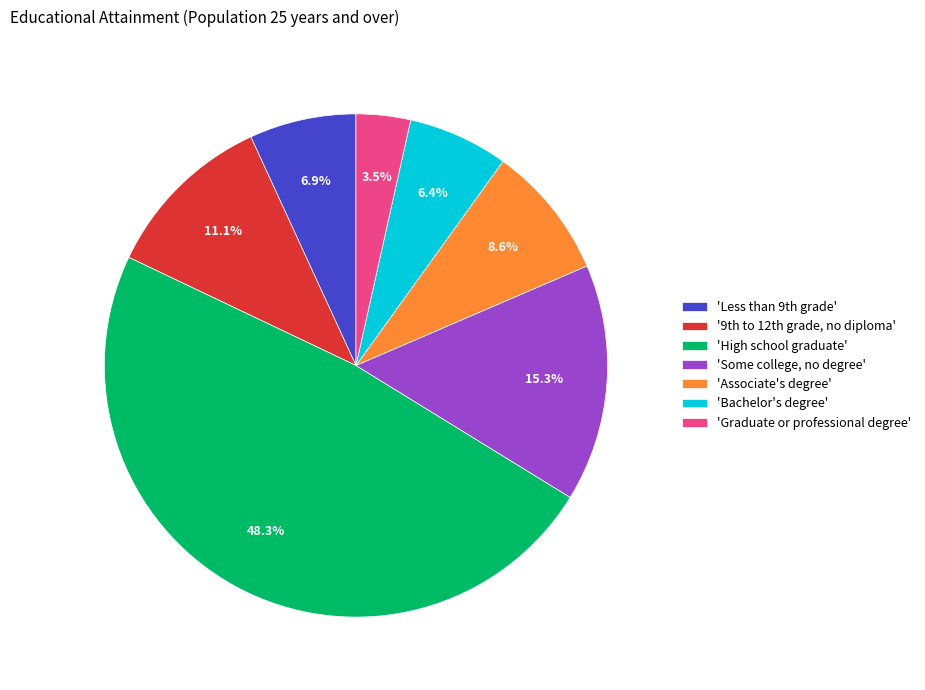

Is there any slice that represents more than half of the pie?

No